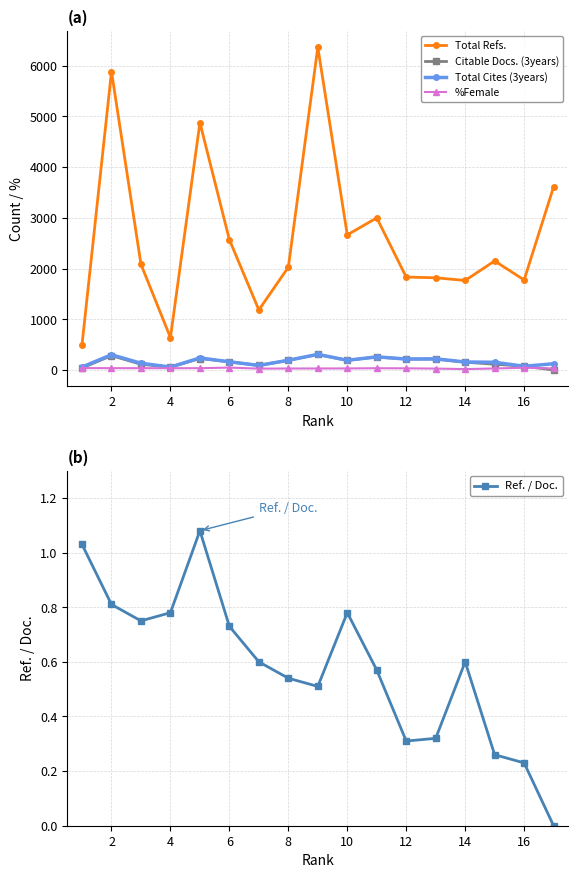

How many data points in Total Refs. are less than 2084?

8